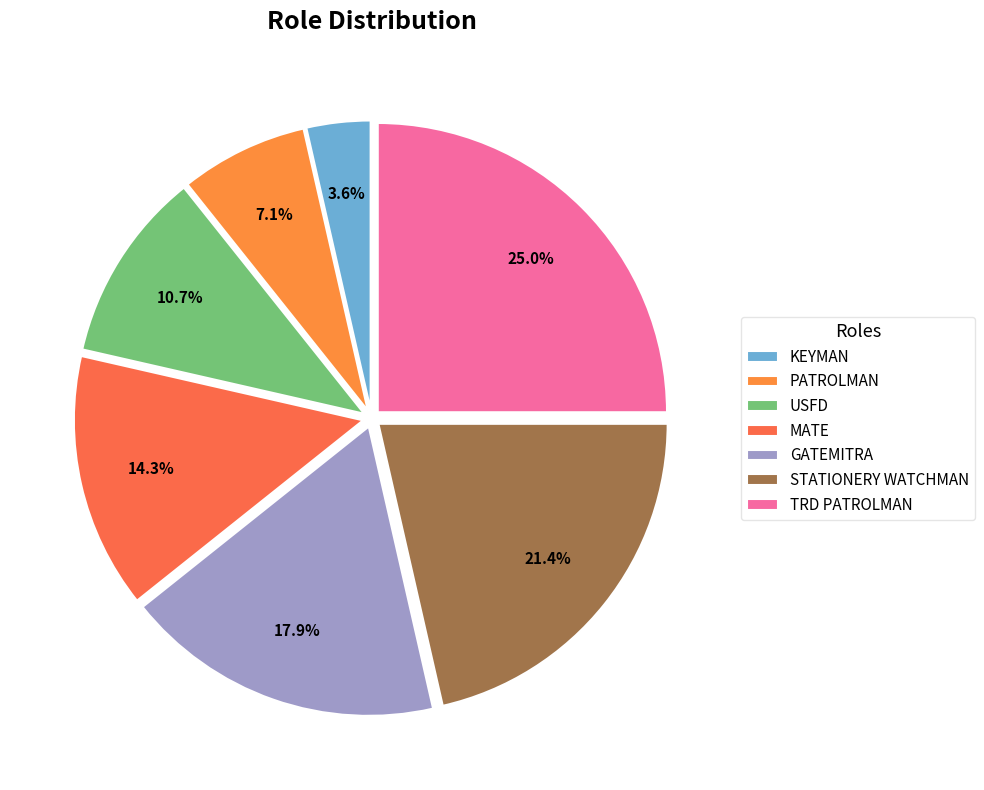

Which slice is the smallest?

KEYMAN